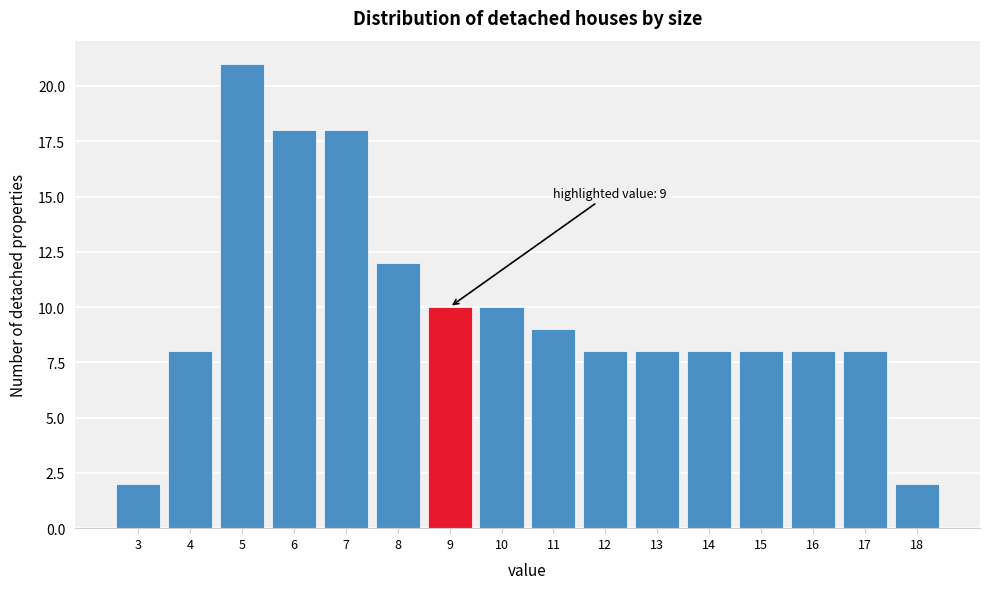

Which range on the x-axis has the tallest bar?

4.5 to 5.5